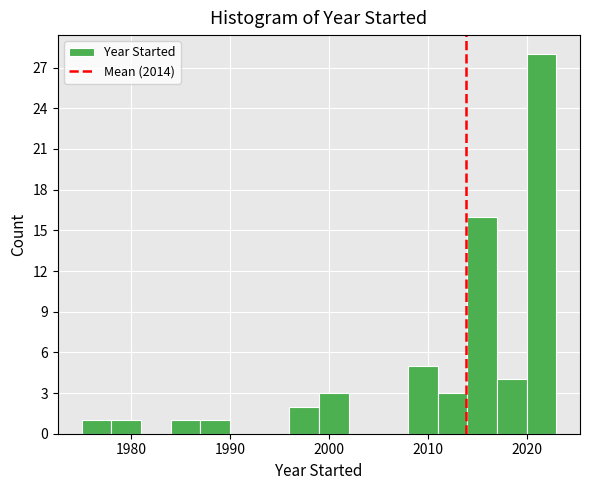

Around what value on the x-axis is the tallest bar? Give the approximate position of its centre, as read against the axis.

2022